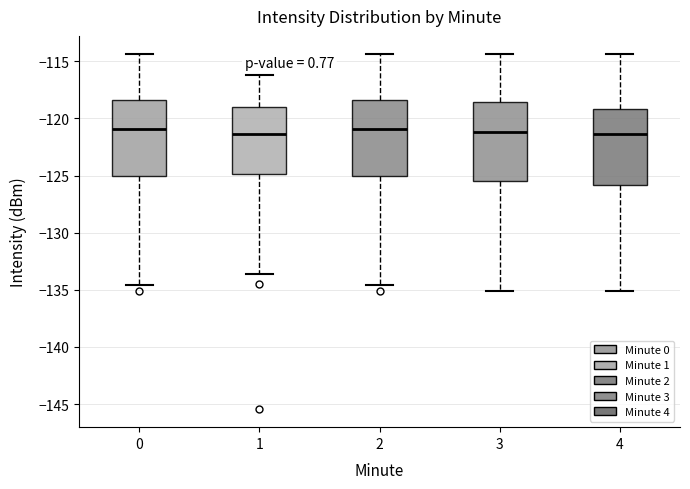

Where does the upper whisker of the box at x = 4 end on the y-axis? The values are not printed on the chart, so give them approximately, as read against the axis.

-114.5